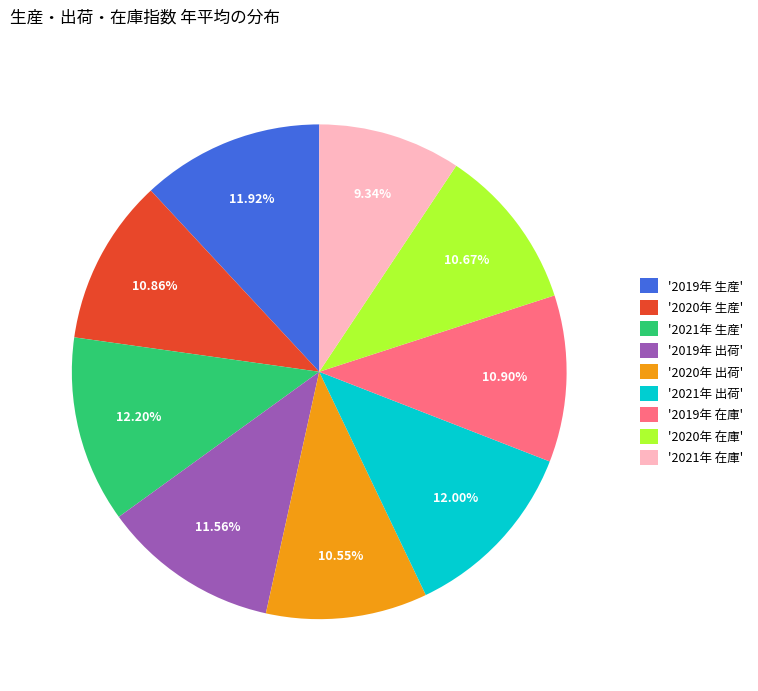

What is the ratio of the value at '2021年 生産' to the value at '2019年 生産'?

1.0